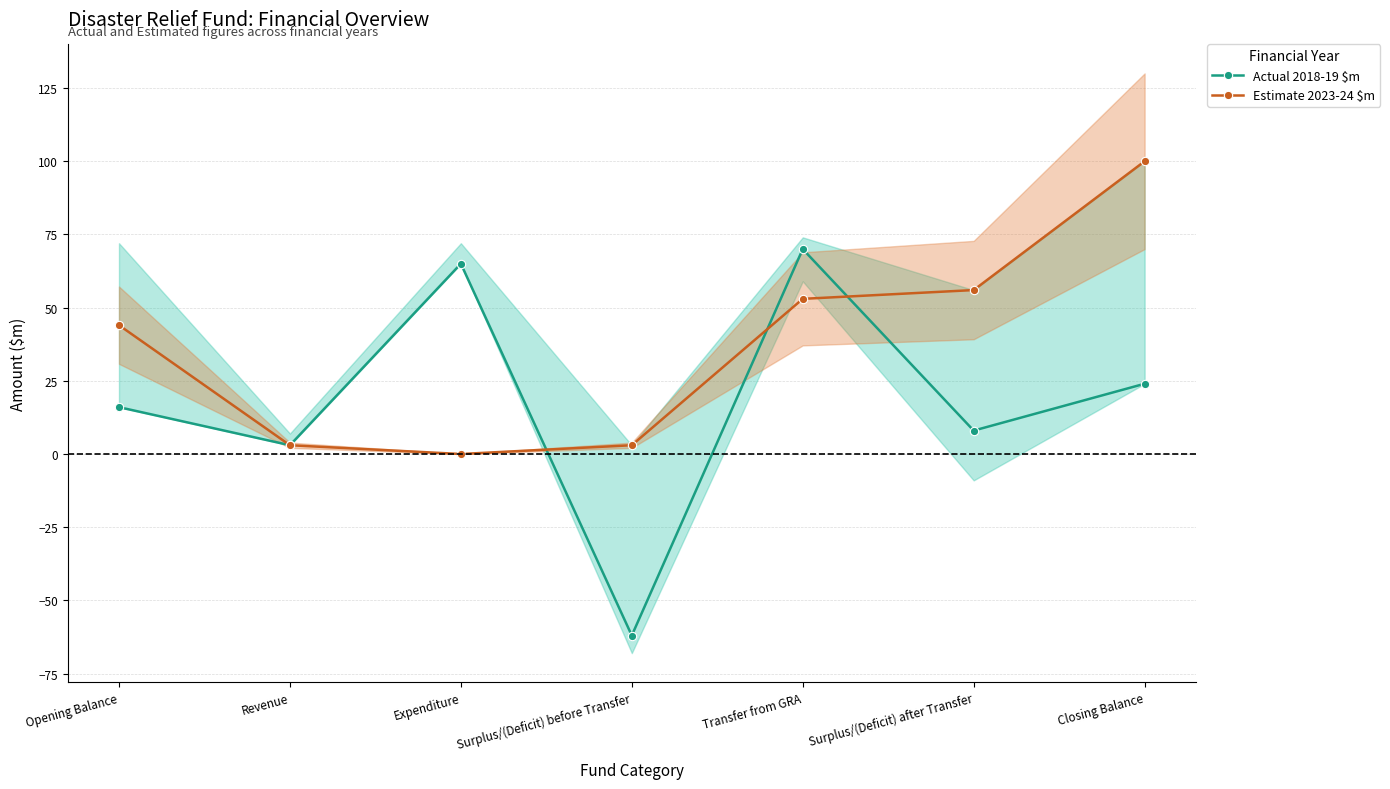

At how many categories does at least one series exceed 95?

1